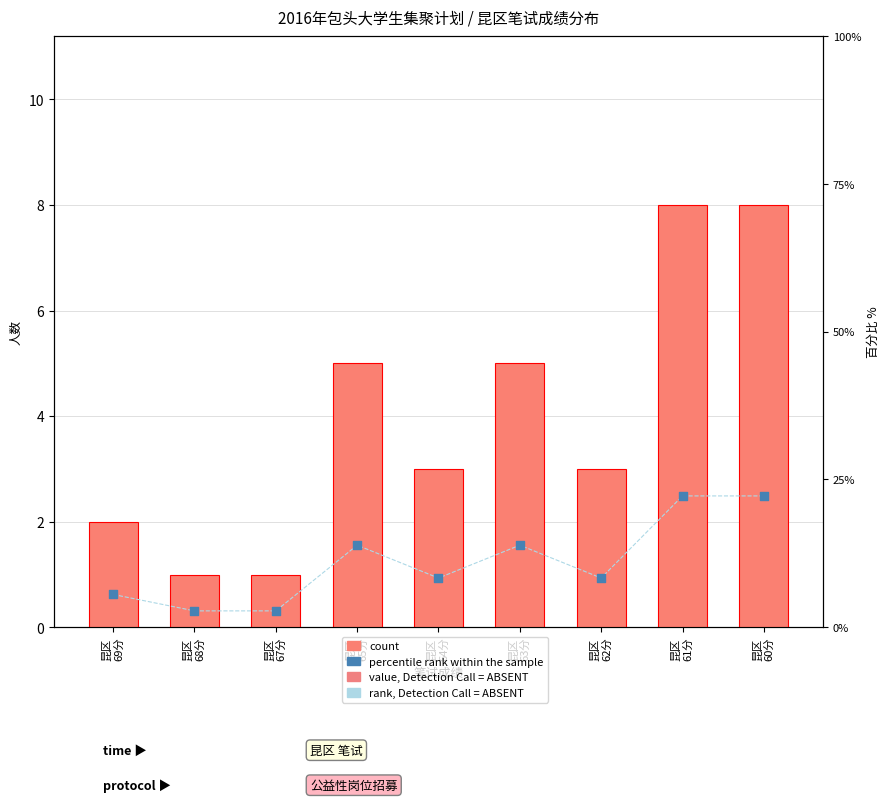

Is the value of percentile rank within the sample at 昆区
65分 greater than the value of count at 昆区
69分?

Yes